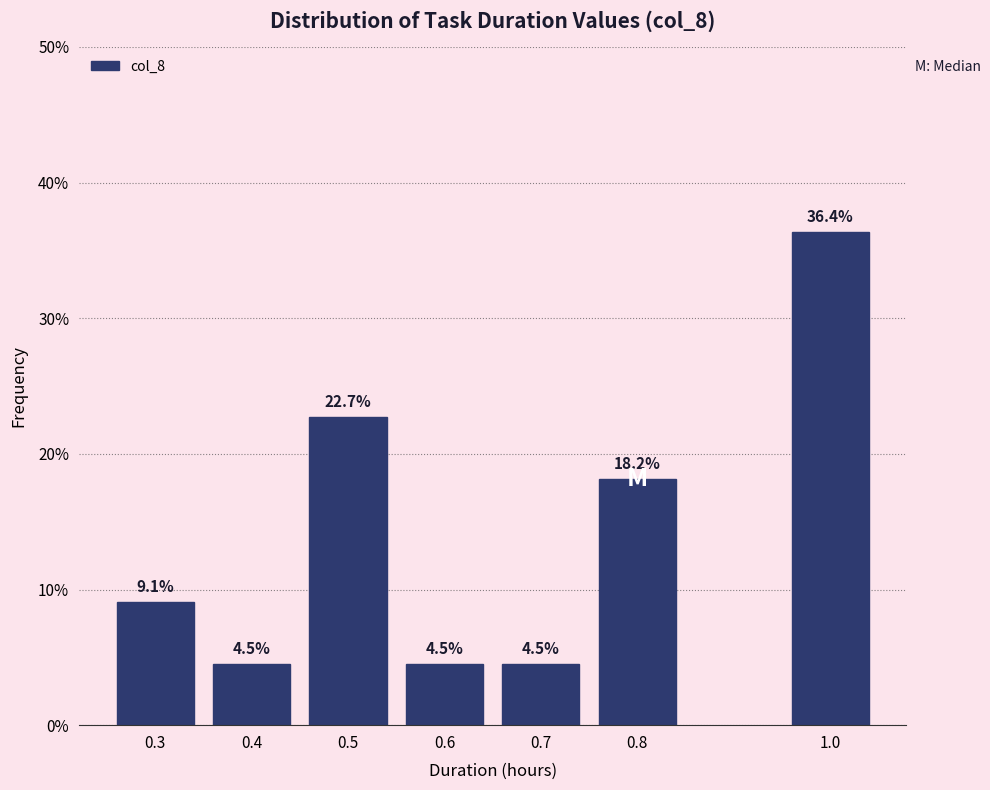

Reading left to right, transcribe all the data shown in this chart.

9.1	4.5	22.7	4.5	4.5	18.2	36.4